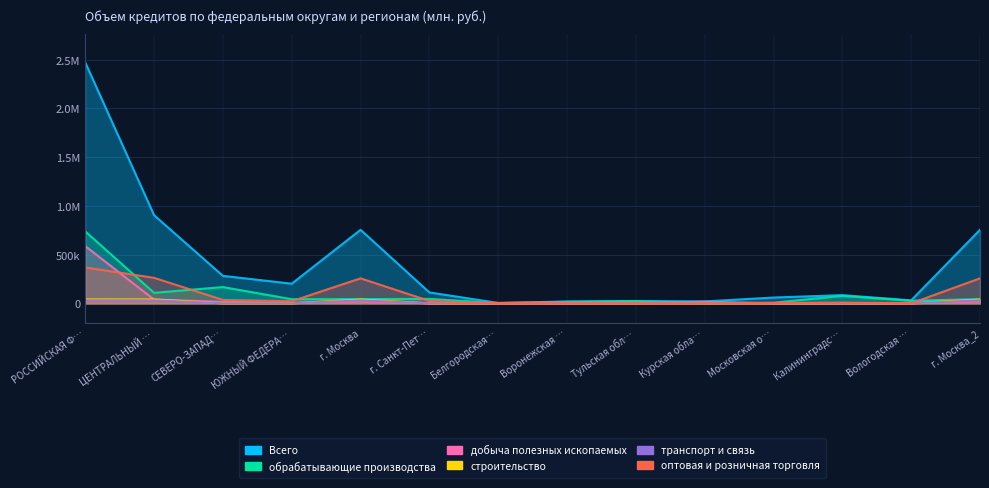

What are all the series names shown in the legend?

Всего, обрабатывающие производства, добыча полезных ископаемых, строительство, транспорт и связь, оптовая и розничная торговля